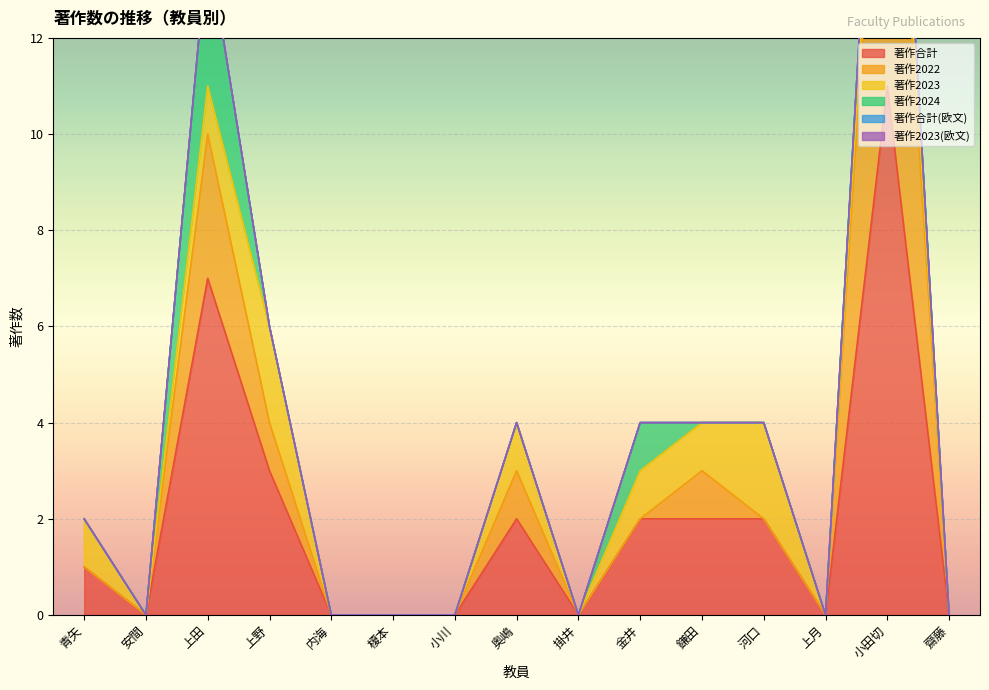

At which category is the sum across all series the highest?

小田切